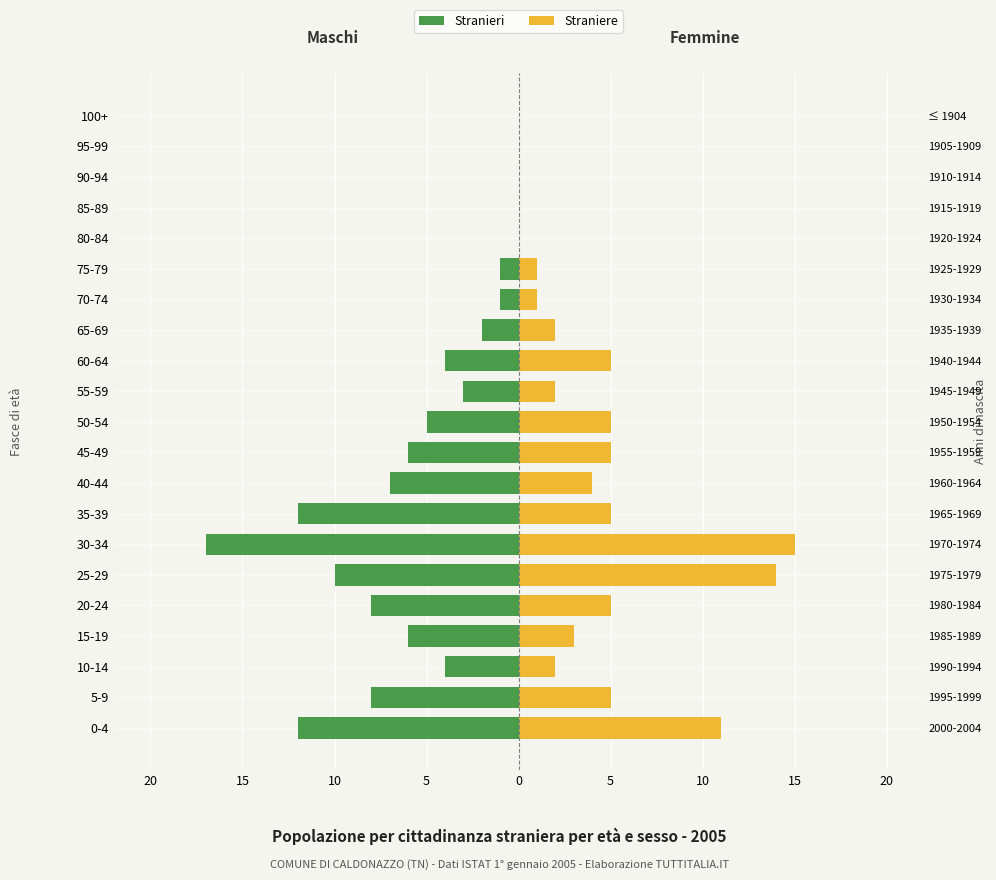

Reading left to right, list all the values displayed in this chart.

Stranieri: -12	-8	-4	-6	-8	-10	-17	-12	-7	-6	-5	-3	-4	-2	-1	-1	0	0	0	0	0
Straniere: 11	5	2	3	5	14	15	5	4	5	5	2	5	2	1	1	0	0	0	0	0